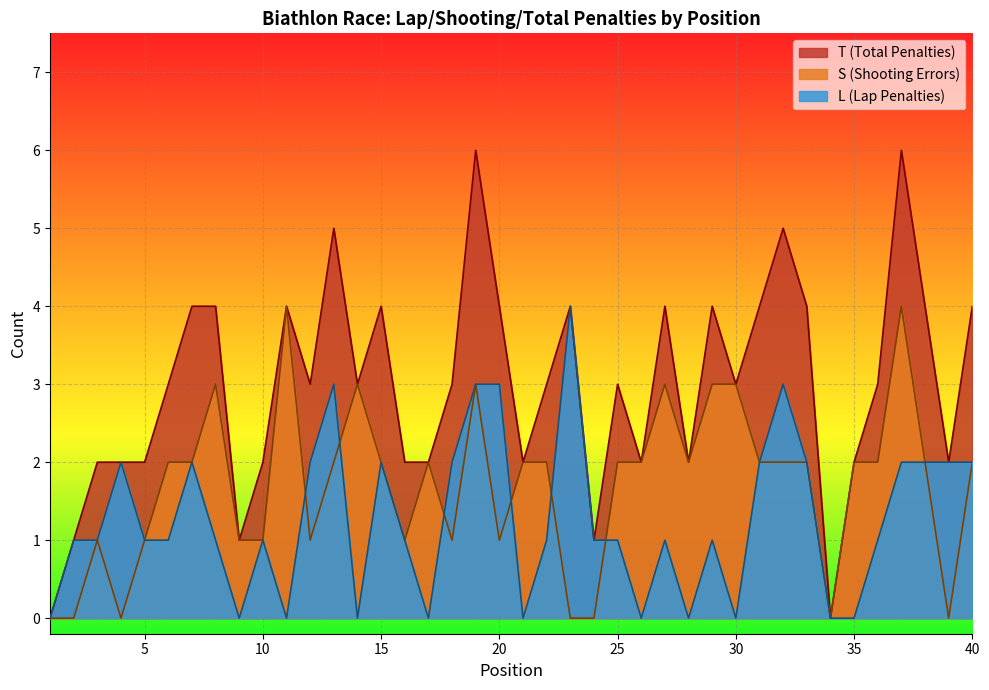

What is the sum of the T values at 1 and 26?

2